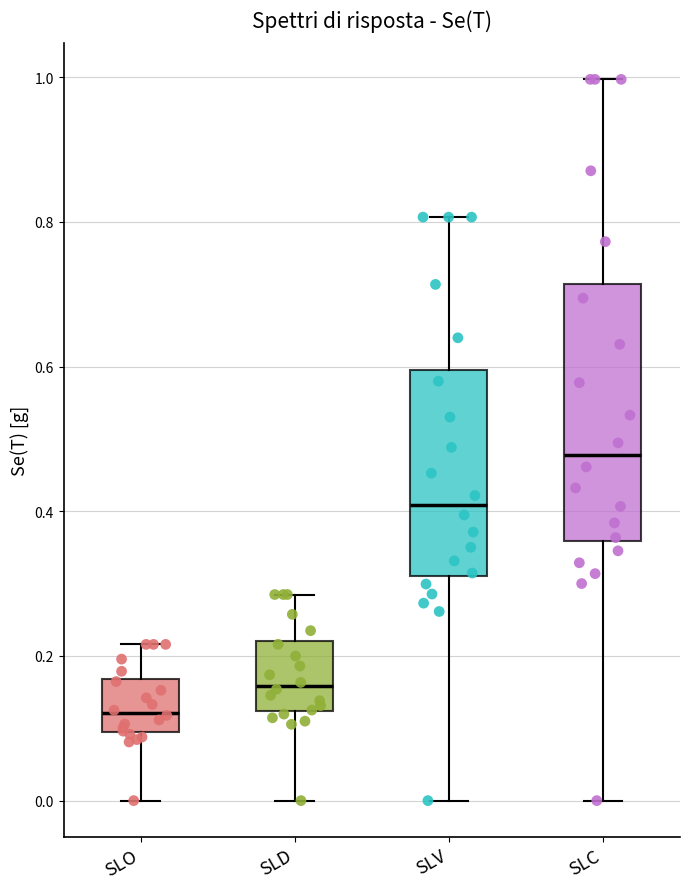

Which box's median line is the lowest?

SLO